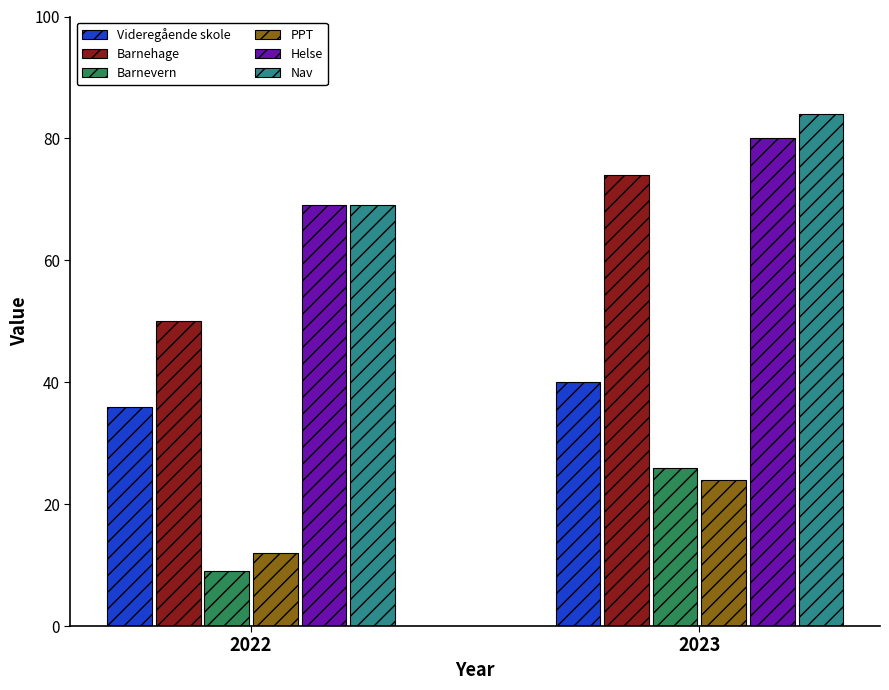

What is the difference between the highest and lowest values at 2023?

60